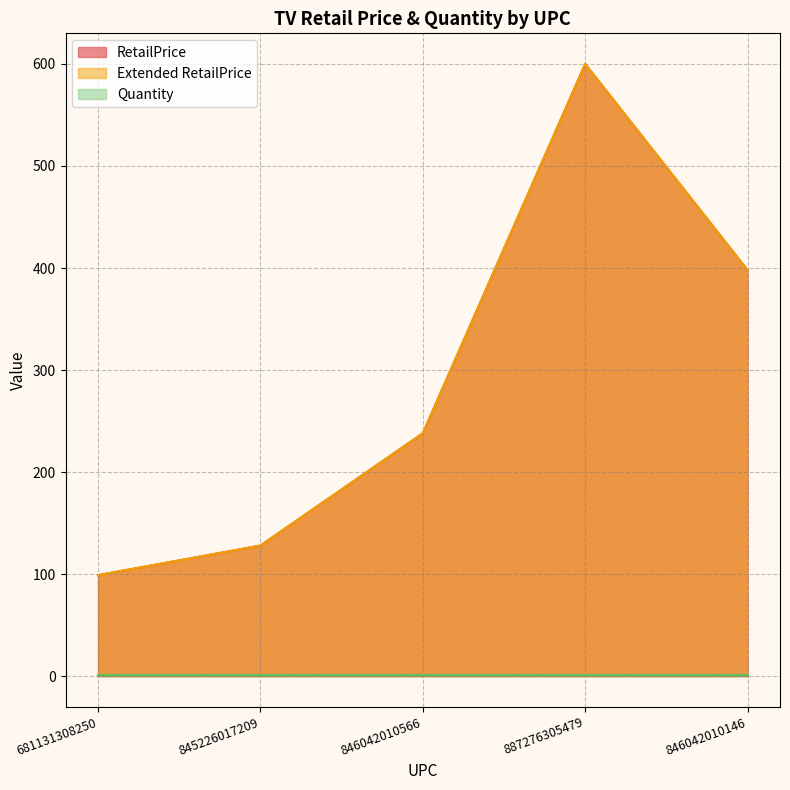

True or false: Extended RetailPrice and RetailPrice intersect in this chart.

False